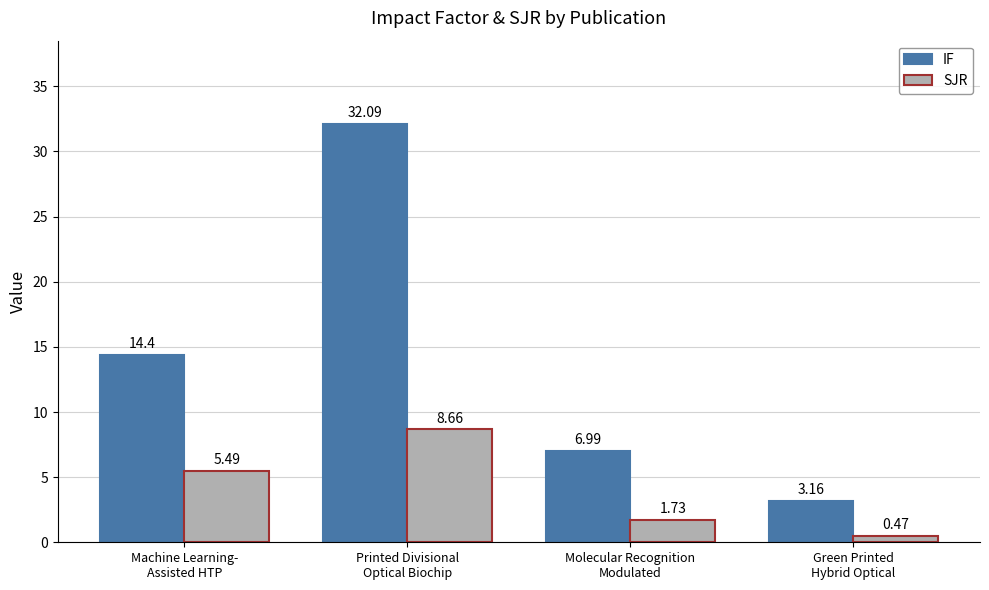

Is the value of SJR at Molecular Recognition
Modulated greater than the value of IF at Molecular Recognition
Modulated?

No